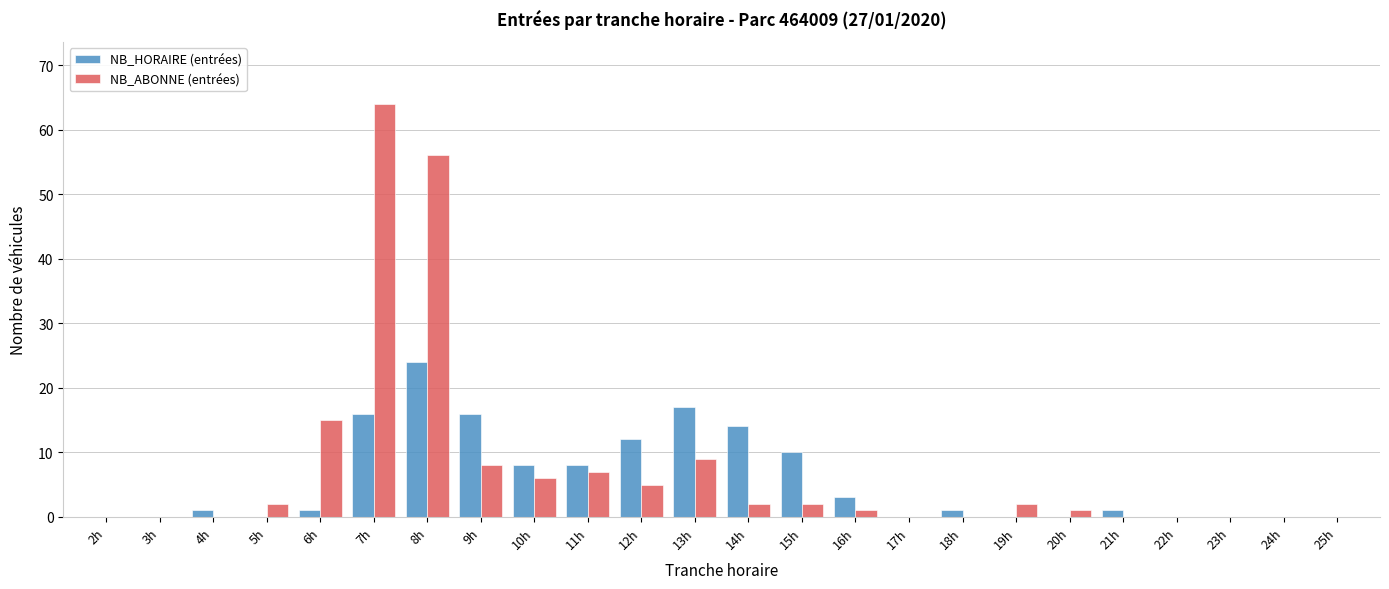

The value of NB_ABONNE (entrées) at 25h is -22. True or false?

False